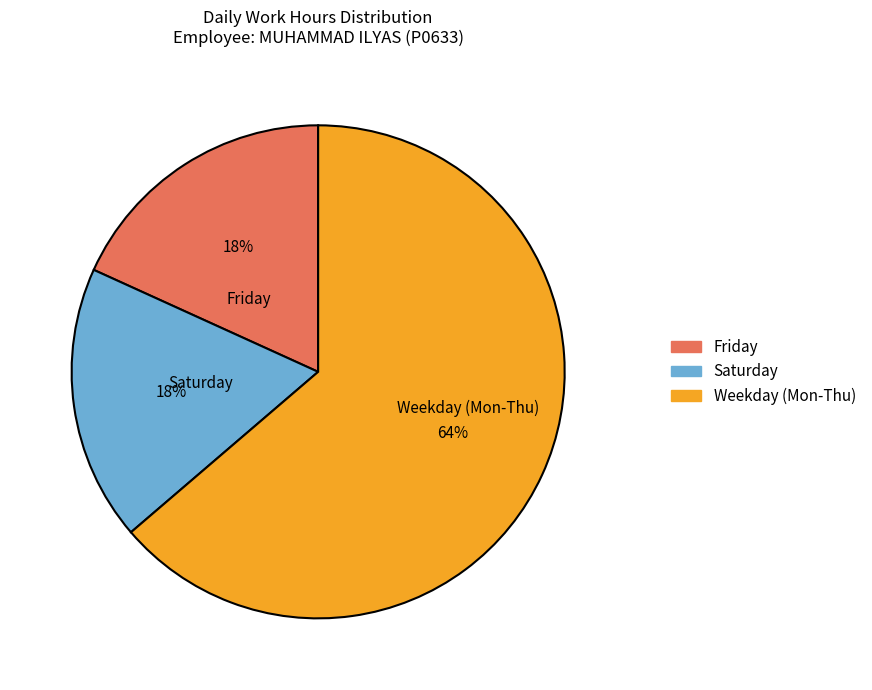

What percentage is the Weekday (Mon-Thu) slice, to the nearest percent?

64%